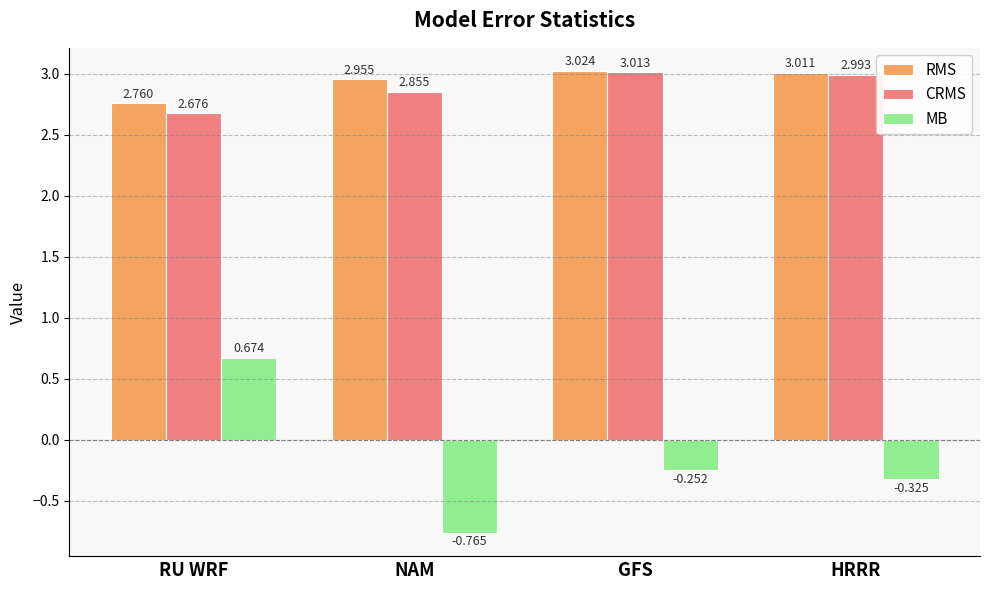

How many values in MB are below zero?

3